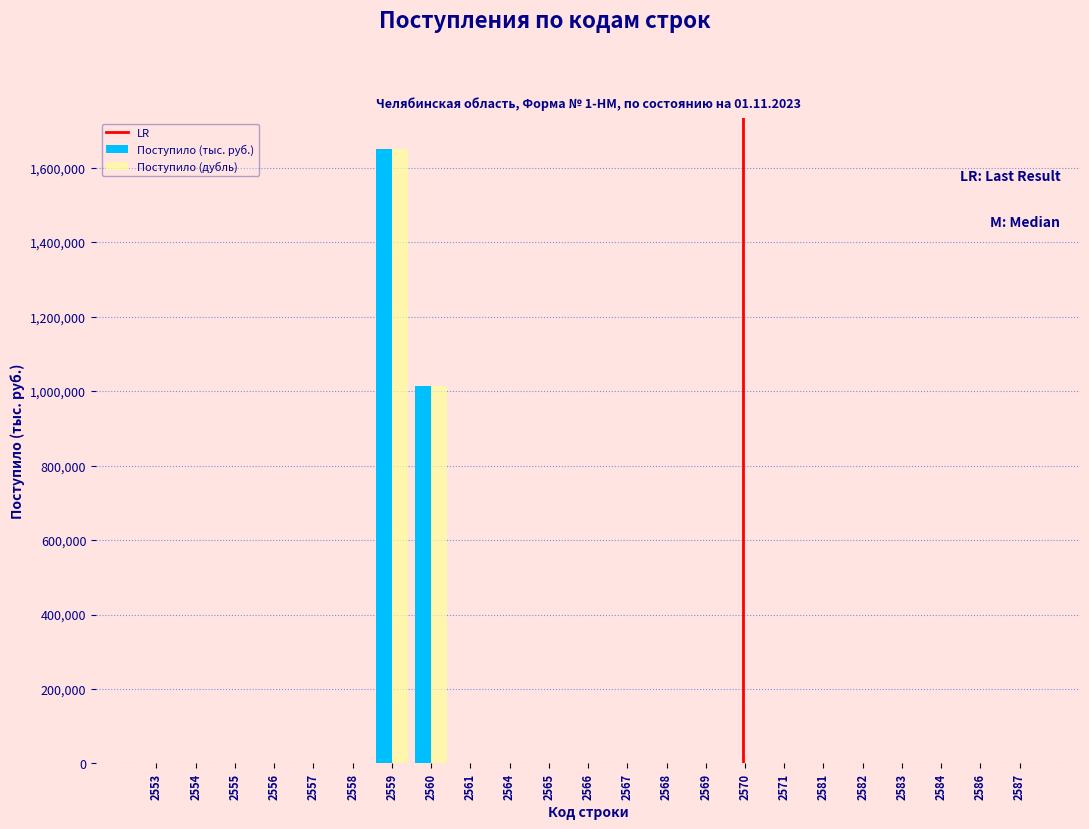

Is the value of Поступило (тыс. руб.) at 2560 greater than the value of Поступило (дубль) at 2569?

Yes